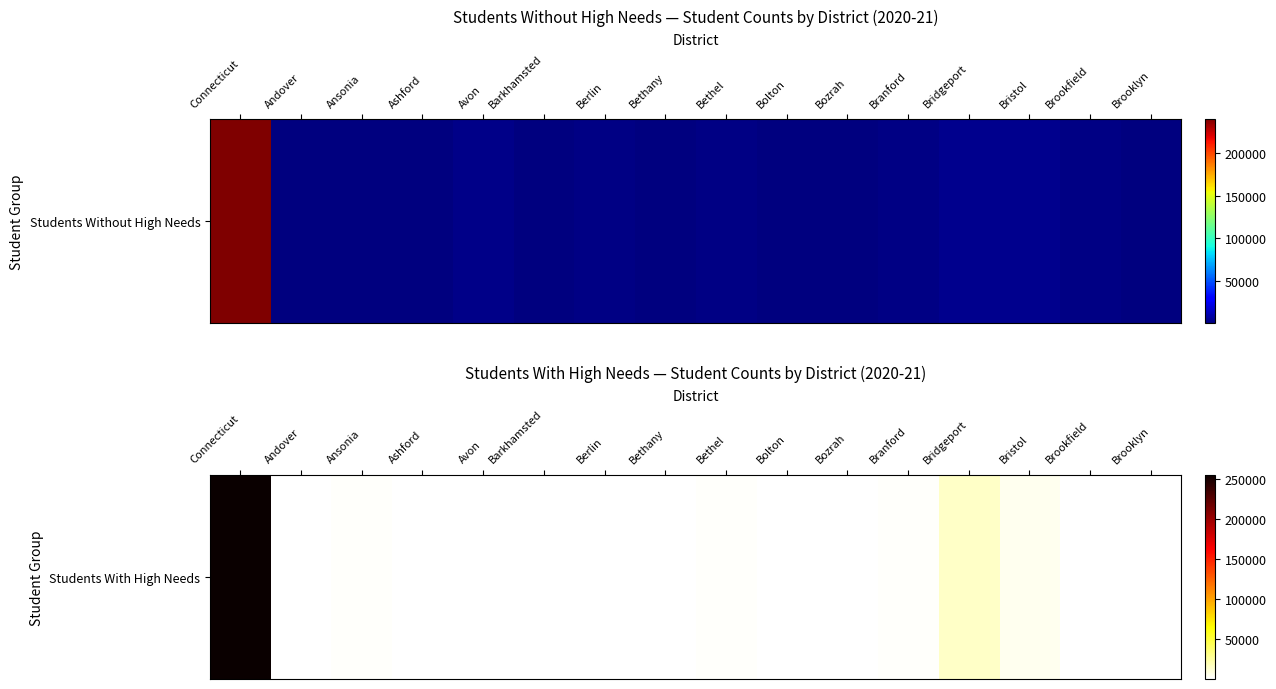

Approximately how many times larger is the value at Bozrah compared to Barkhamsted?

1.1